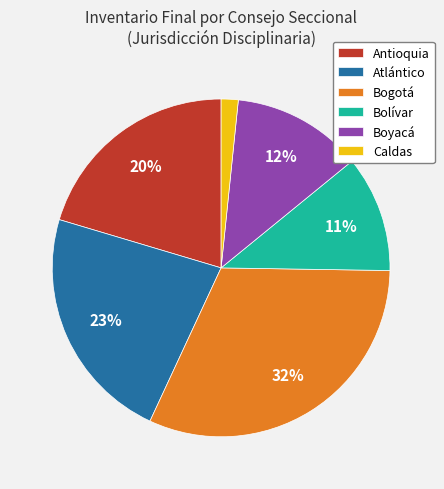

To the nearest percent, what percentage of the pie is Bolívar?

11%